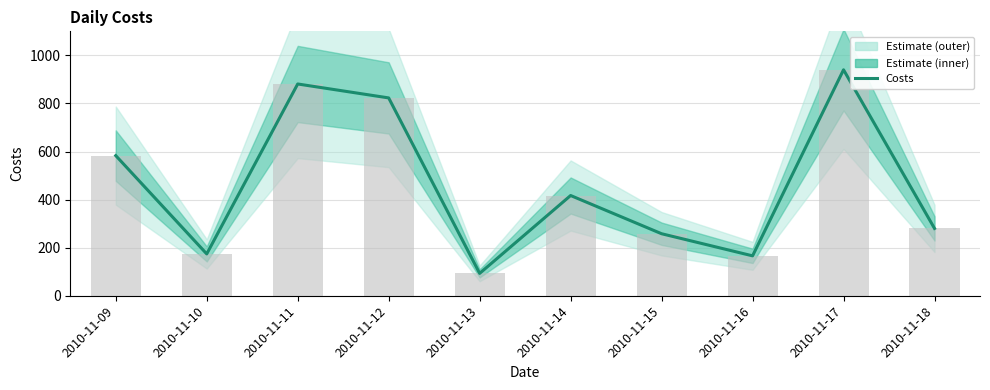

True or false: the data shows 416 at 2010-11-15.

False